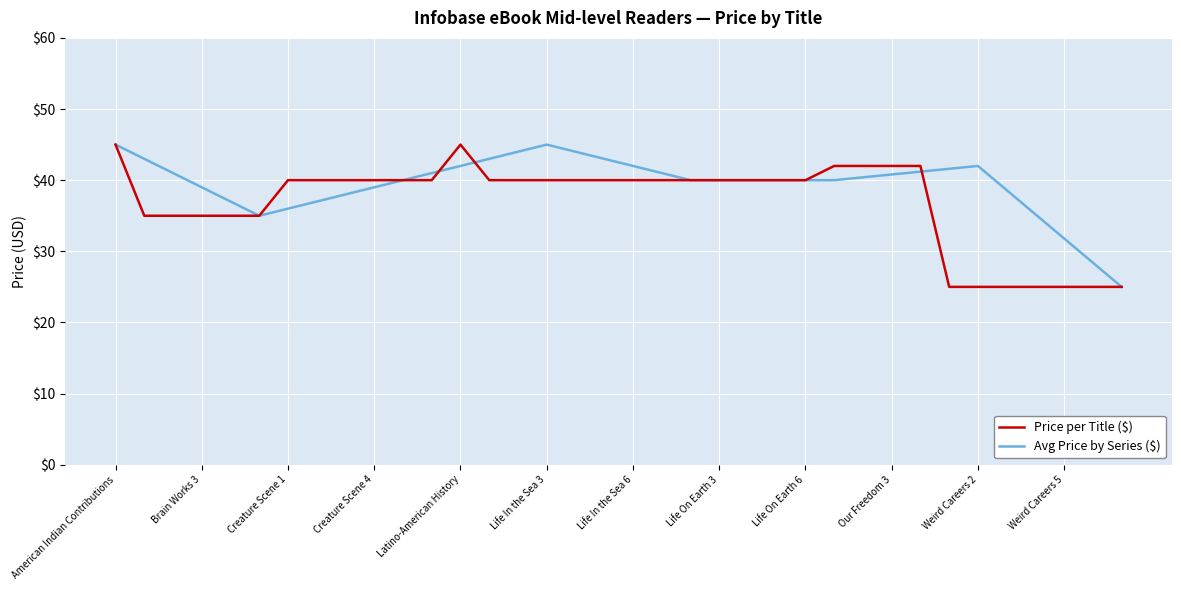

Reading left to right, transcribe all the data shown in this chart.

American Indian Contributions=45	Brain Works 1=35	Brain Works 2=35	Brain Works 3=35	Brain Works 4=35	Brain Works 5=35	Creature Scene 1=40	Creature Scene 2=40	Creature Scene 3=40	Creature Scene 4=40	Creature Scene 5=40	Creature Scene 6=40	Latino-American History=45	Life In the Sea 1=40	Life In the Sea 2=40	Life In the Sea 3=40	Life In the Sea 4=40	Life In the Sea 5=40	Life In the Sea 6=40	Life On Earth 1=40	Life On Earth 2=40	Life On Earth 3=40	Life On Earth 4=40	Life On Earth 5=40	Life On Earth 6=40	Our Freedom 1=42	Our Freedom 2=42	Our Freedom 3=42	Our Freedom 4=42	Weird Careers 1=25	Weird Careers 2=25	Weird Careers 3=25	Weird Careers 4=25	Weird Careers 5=25	Weird Careers 6=25	Weird Careers 7=25